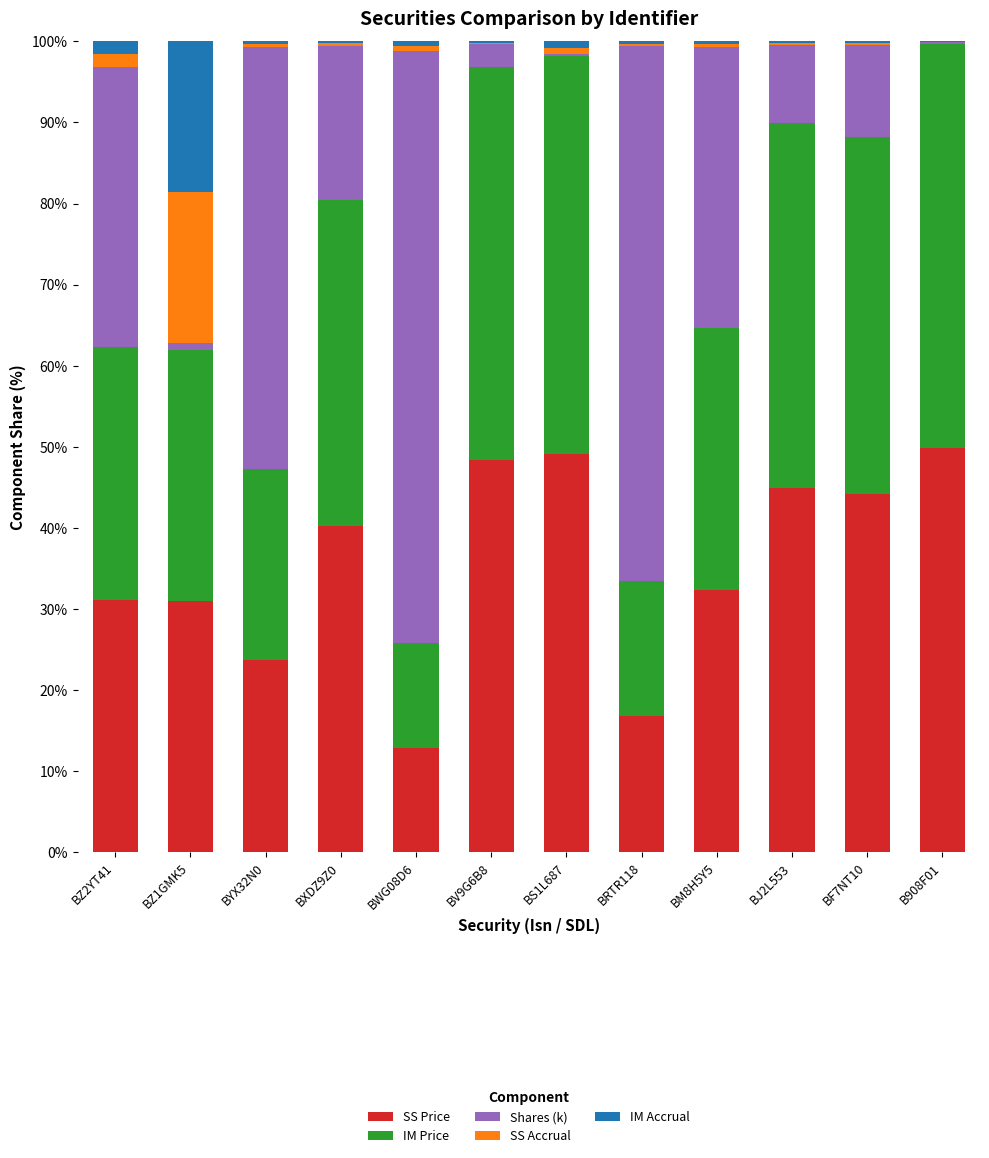

Does the chart contain stacked bars?

Yes